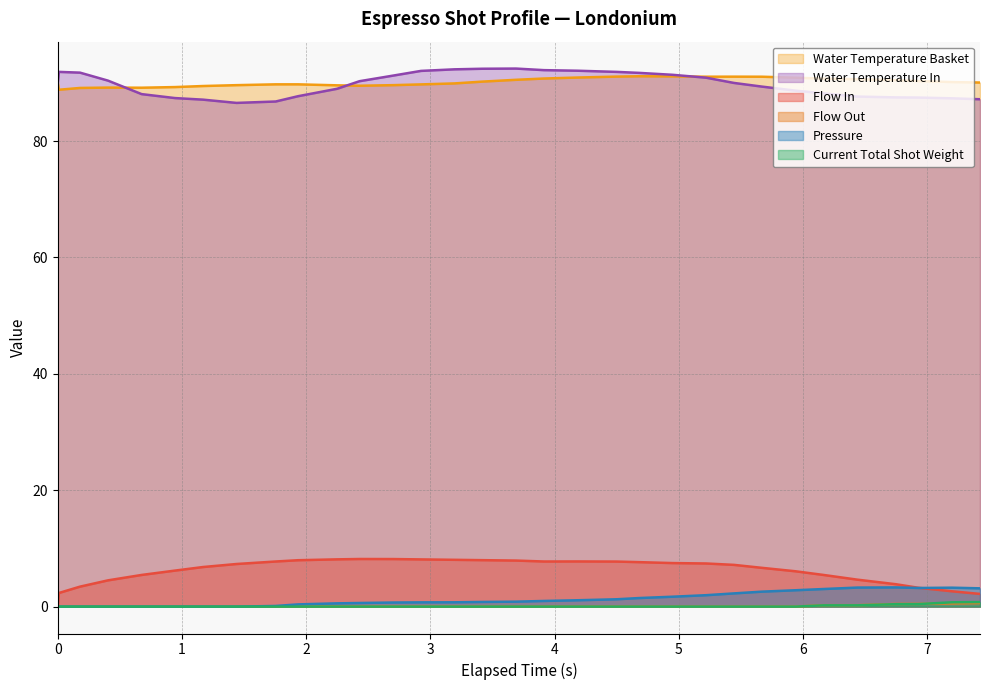

What is the value of the water_temperature_in point at the 23rd from the left?

90.9